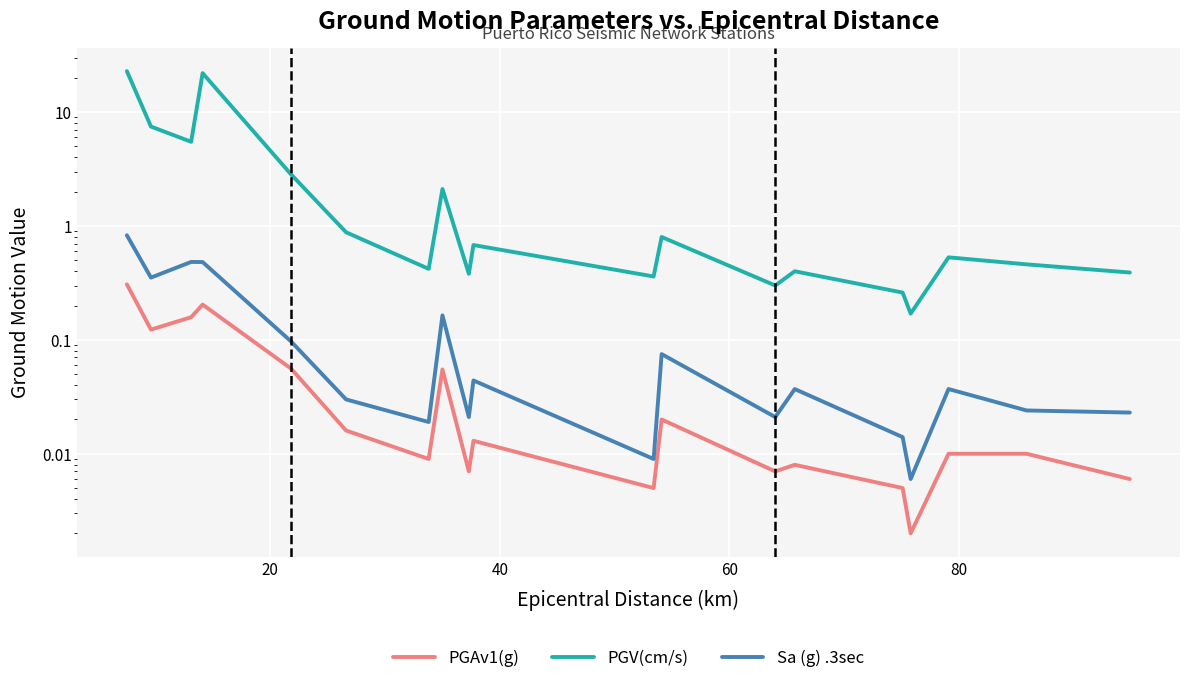

True or false: PGAv1(g) has more than 1 interior local peaks.

True